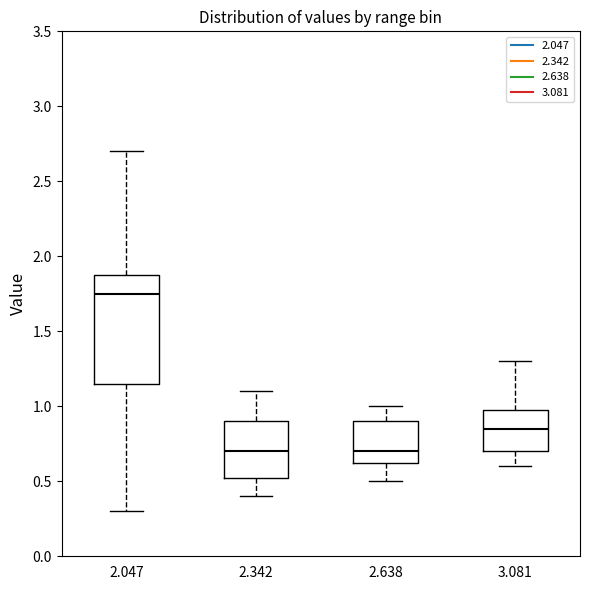

Reading left to right, transcribe this box plot: for each box, give where its median line is, the range the box spans, and where its two whiskers end, as read against the y-axis. The values are not printed on the chart, so give them approximately, as read against the axis.

2.047: median 1.75, box 1.15 to 1.90, whiskers 0.30 to 2.70
2.342: median 0.70, box 0.55 to 0.90, whiskers 0.40 to 1.10
2.638: median 0.70, box 0.65 to 0.90, whiskers 0.50 to 1.00
3.081: median 0.85, box 0.70 to 1.00, whiskers 0.60 to 1.30